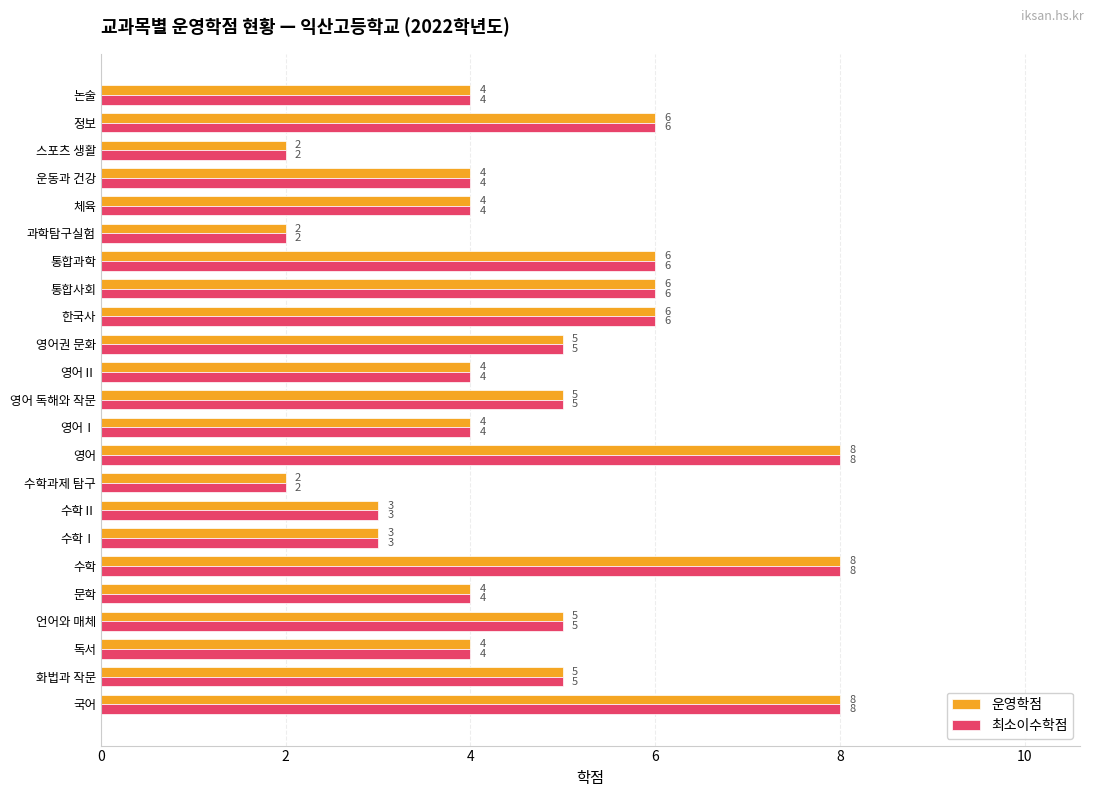

Count the number of categories in the chart.

23